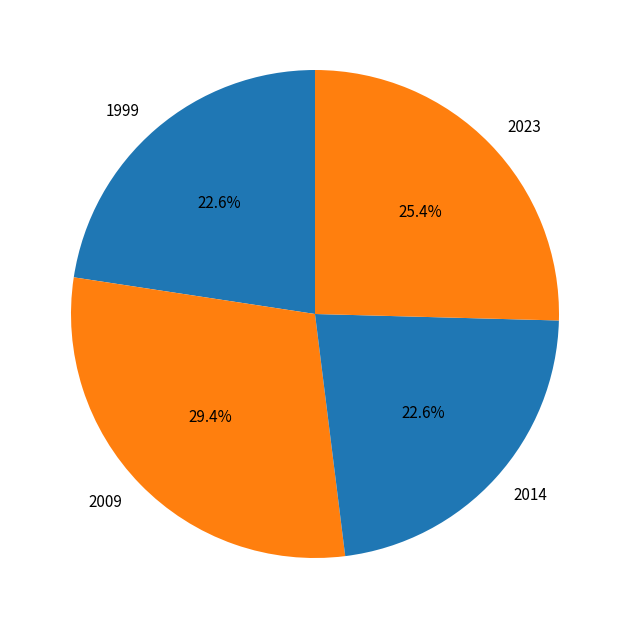

What is the largest slice in the pie chart?

2009